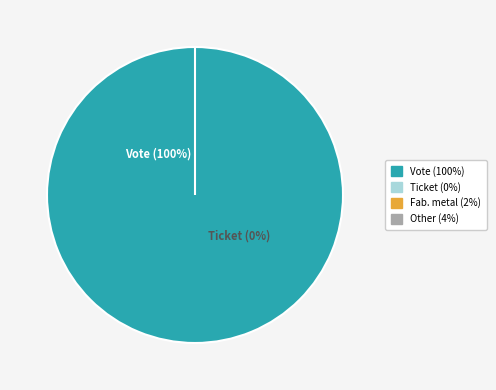

To the nearest percent, what is the difference between the Ticket and Vote slice percentages?

100%